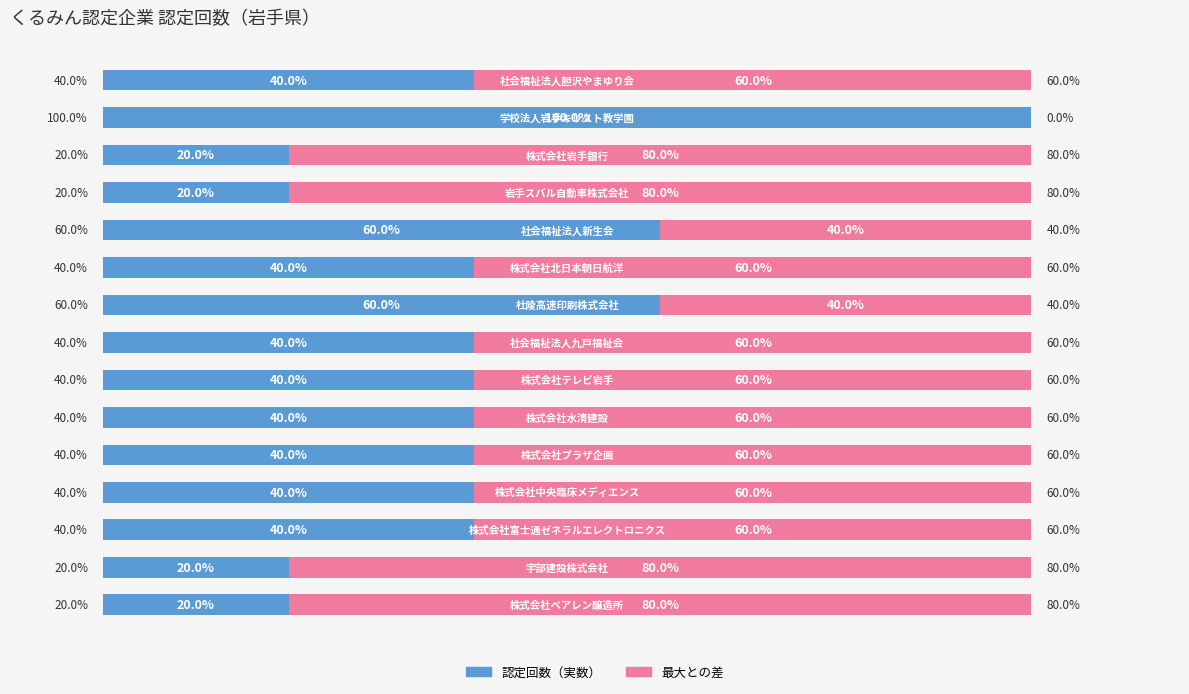

What are all the series names shown in the legend?

認定回数（実数）, 最大との差